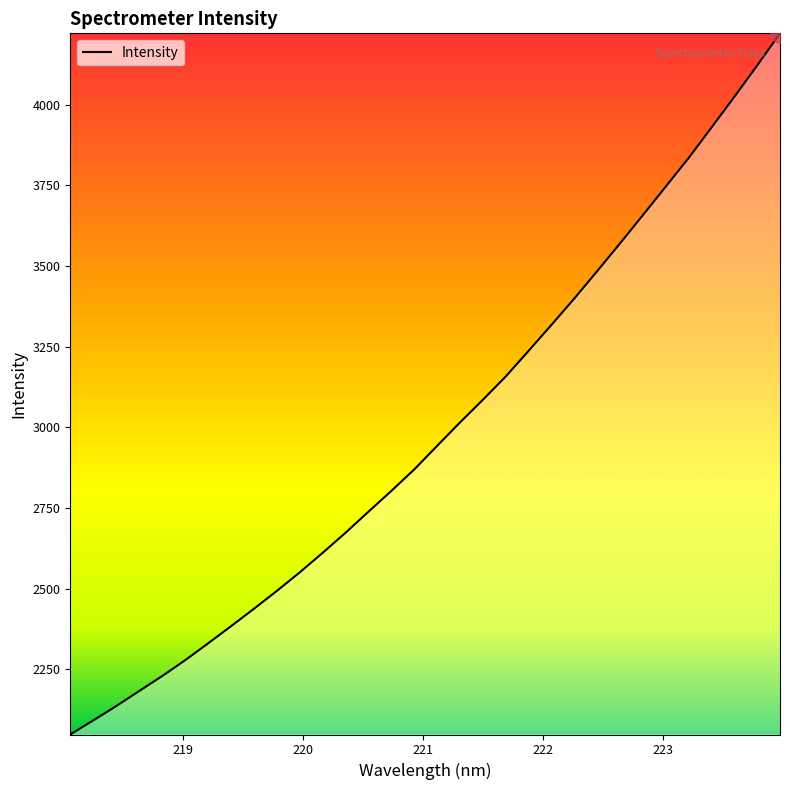

What is the difference between the maximum and minimum values?

2173.1